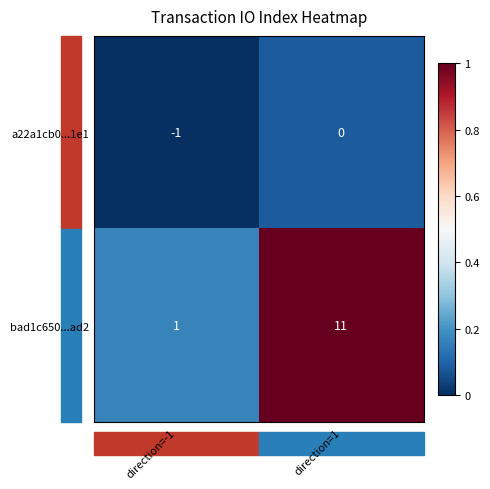

What is the greatest value displayed?

11